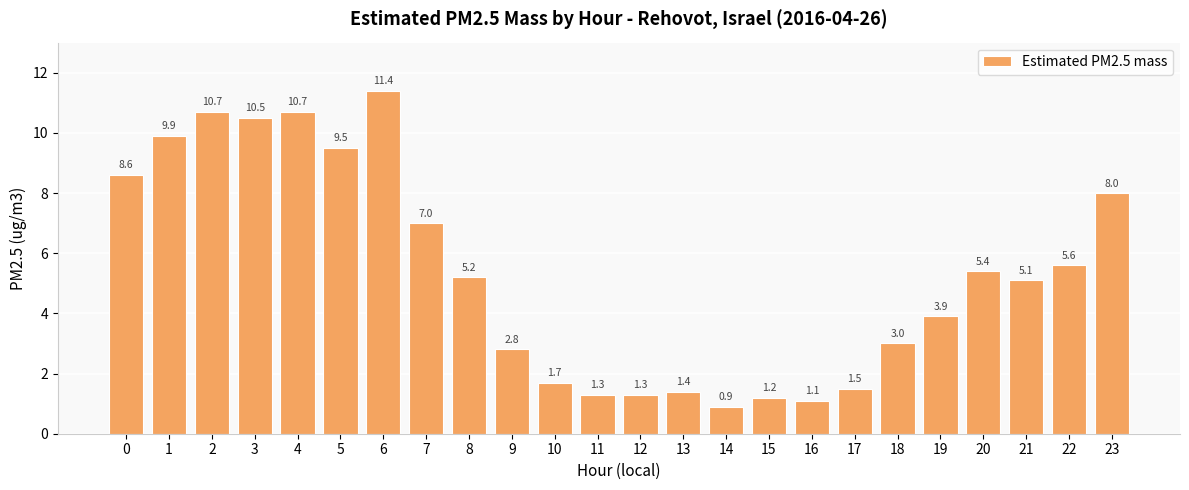

Reading right to left, what are all the values shown in this chart?

8.0	5.6	5.1	5.4	3.9	3.0	1.5	1.1	1.2	0.9	1.4	1.3	1.3	1.7	2.8	5.2	7.0	11.4	9.5	10.7	10.5	10.7	9.9	8.6